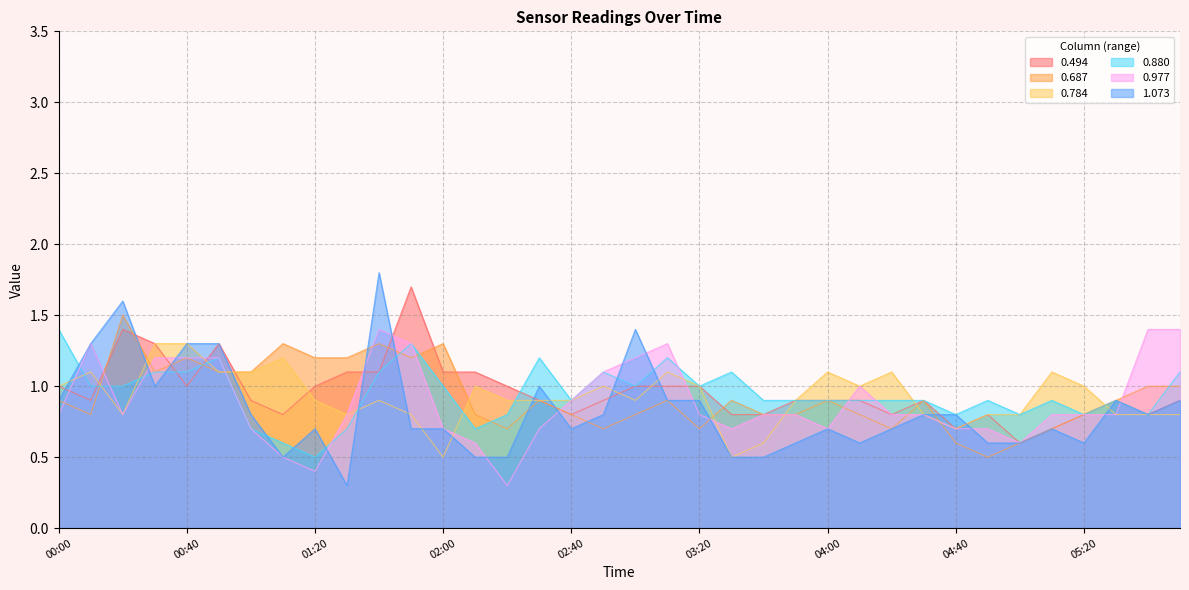

The value of 0.687 at 01:40 is 0.6. True or false?

False